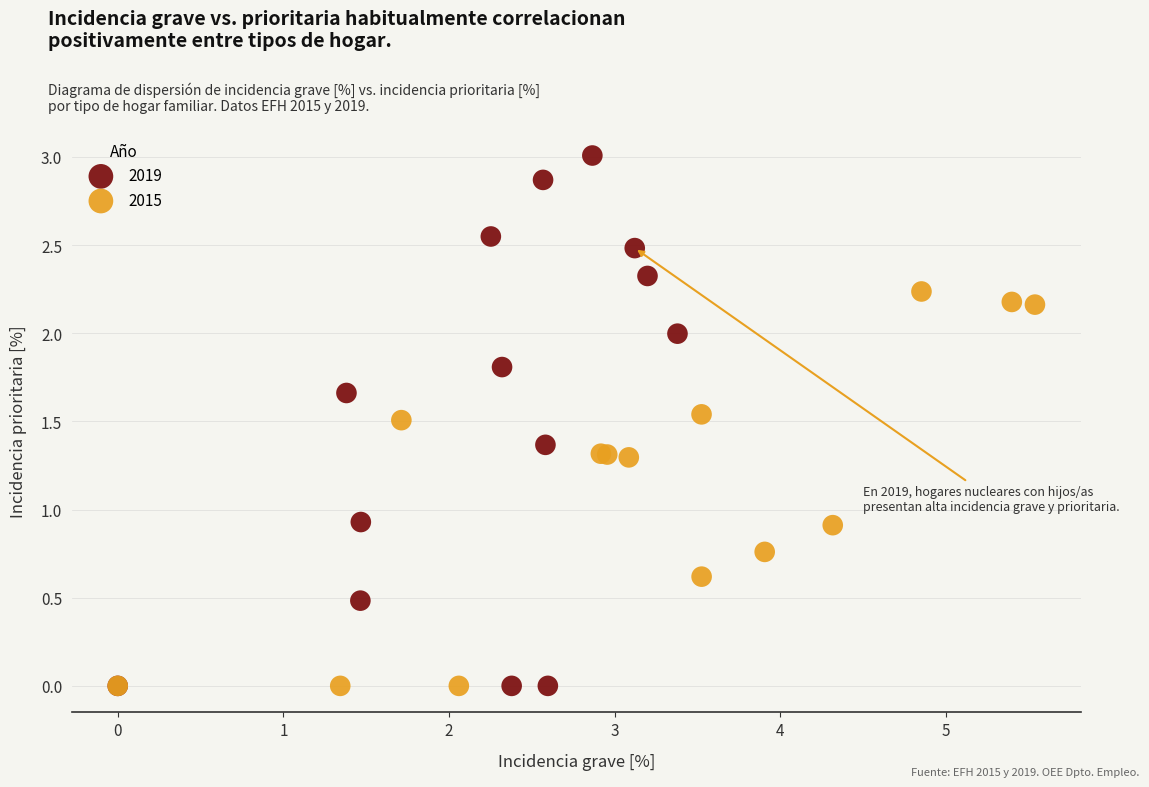

Which series reaches the maximum Y coordinate?

2019